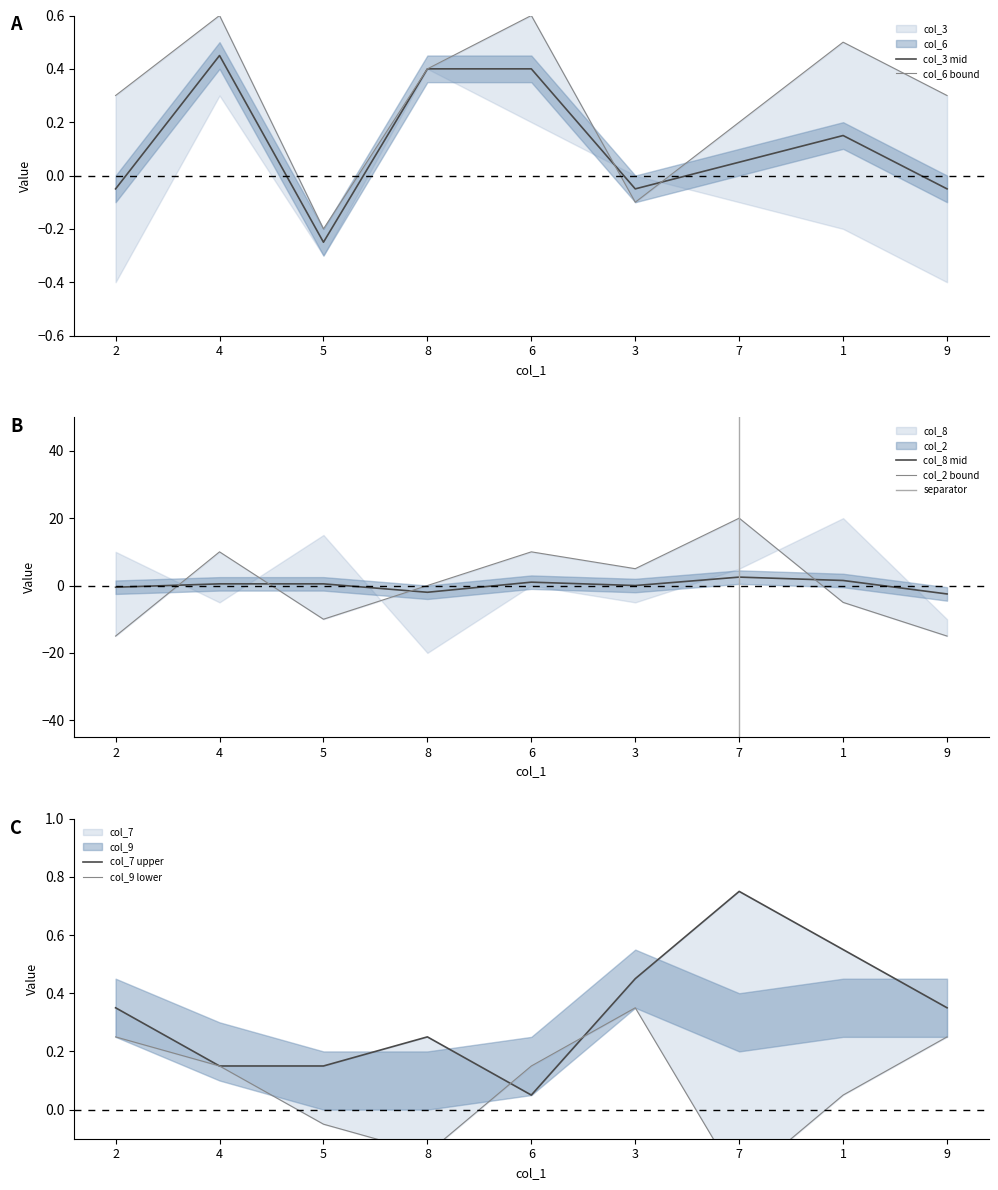

At which label does col_3 mid first exceed 0?

4